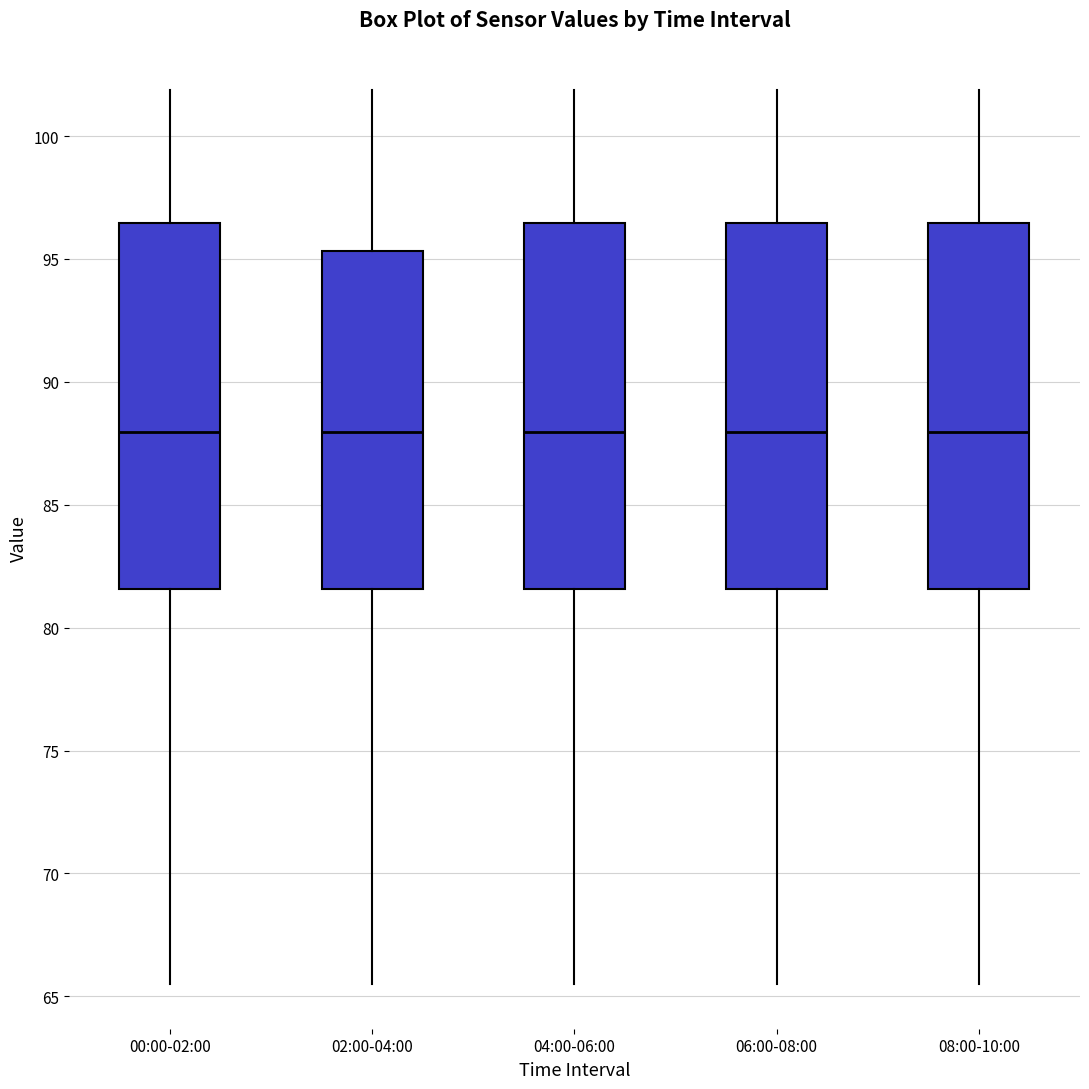

Reading left to right, transcribe this box plot: for each box, give where its median line is, the range the box spans, and where its two whiskers end, as read against the y-axis. The values are not printed on the chart, so give them approximately, as read against the axis.

00:00-02:00: median 88.0, box 81.5 to 96.5, whiskers 65.5 to 102.0
02:00-04:00: median 88.0, box 81.5 to 95.5, whiskers 65.5 to 102.0
04:00-06:00: median 88.0, box 81.5 to 96.5, whiskers 65.5 to 102.0
06:00-08:00: median 88.0, box 81.5 to 96.5, whiskers 65.5 to 102.0
08:00-10:00: median 88.0, box 81.5 to 96.5, whiskers 65.5 to 102.0